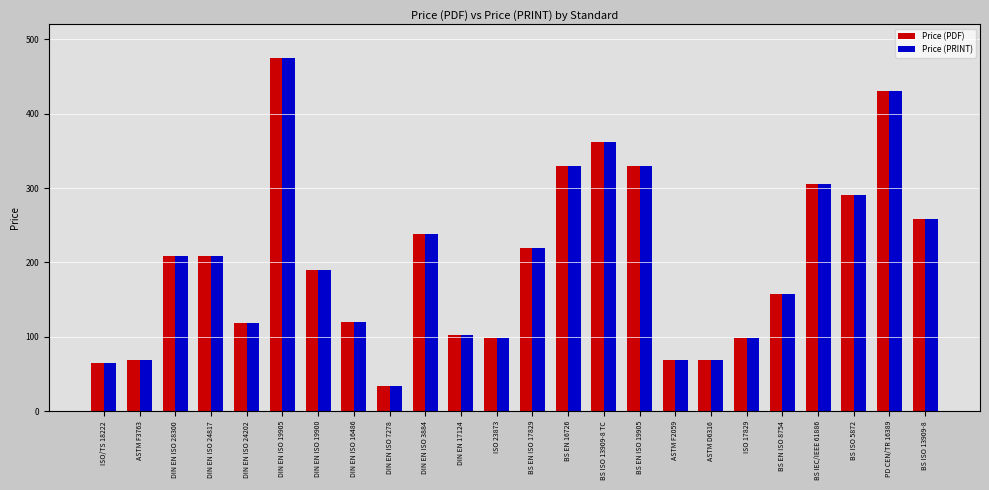

What position from the right is DIN EN ISO 16486?

17